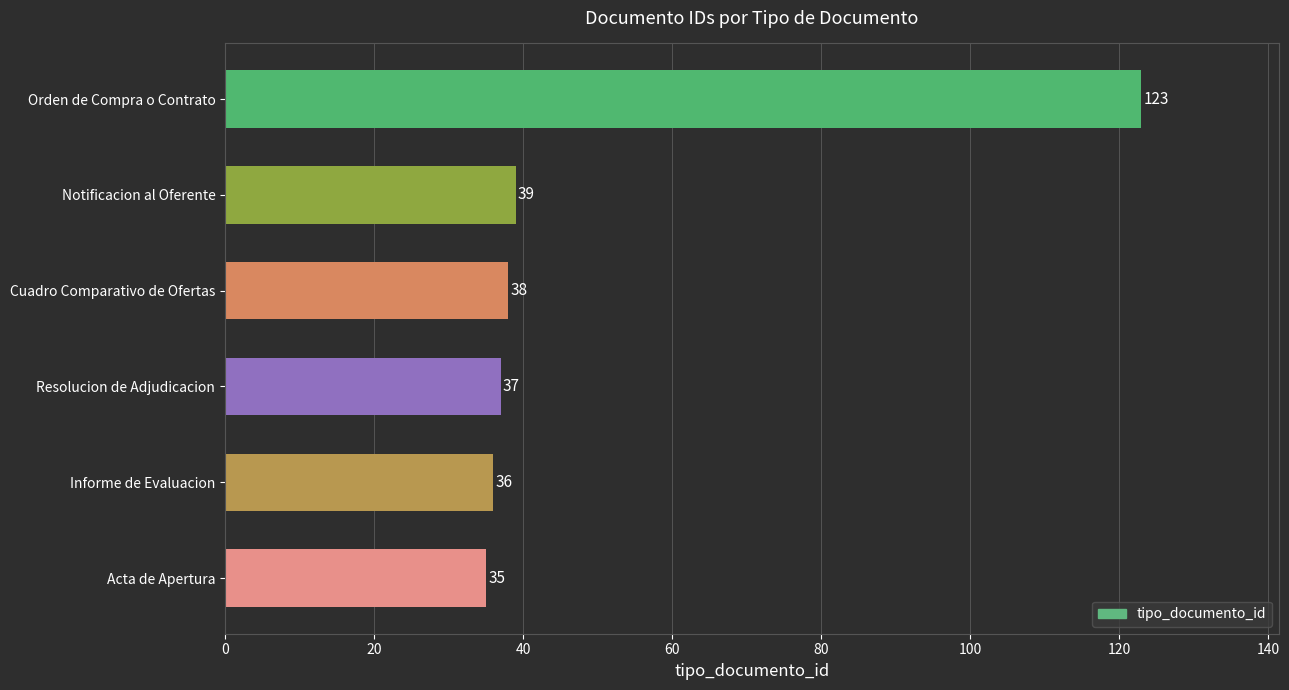

At which category does the chart reach its peak across all series?

Orden de Compra o Contrato